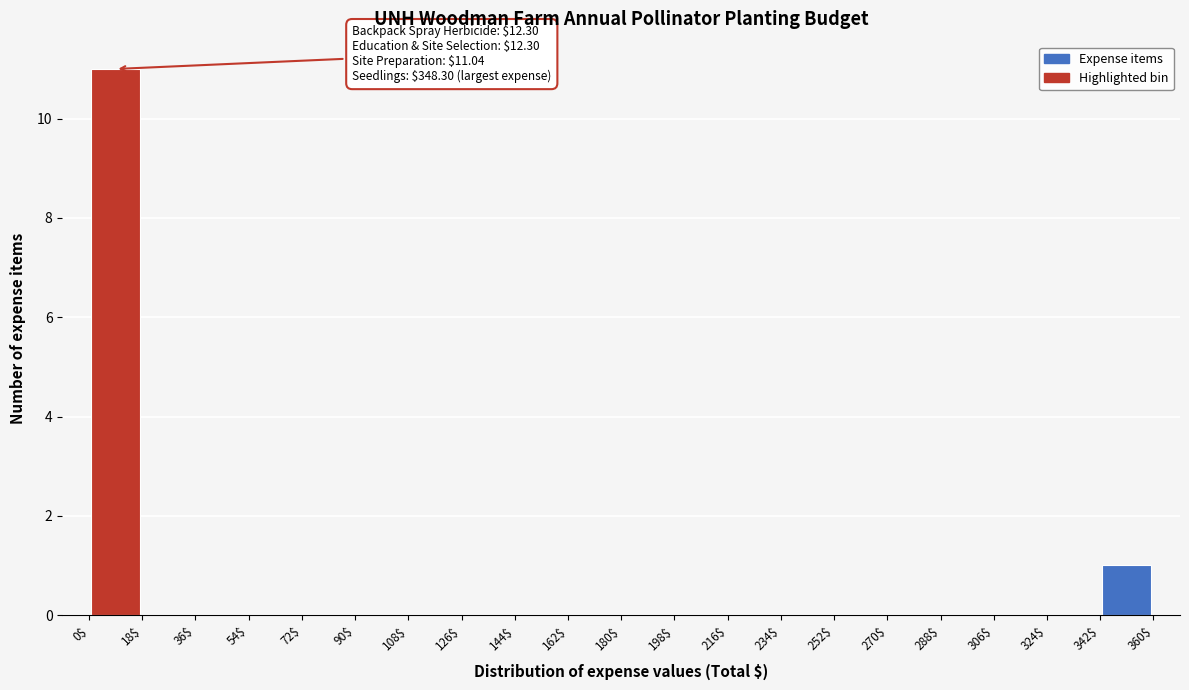

Over which range of the x-axis is the bar tallest?

0$ to 18$